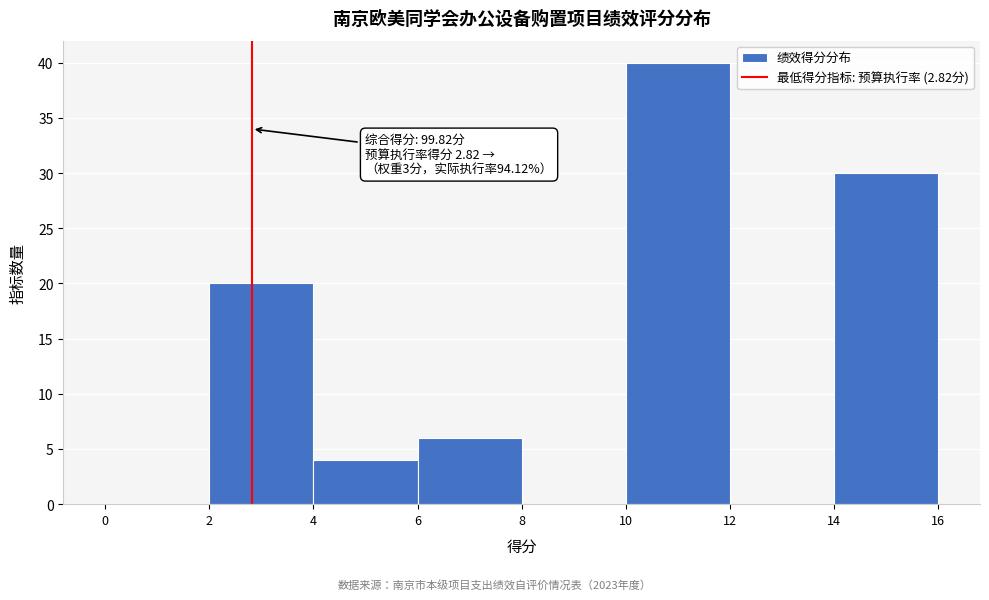

Which range on the x-axis has the tallest bar?

10 to 12